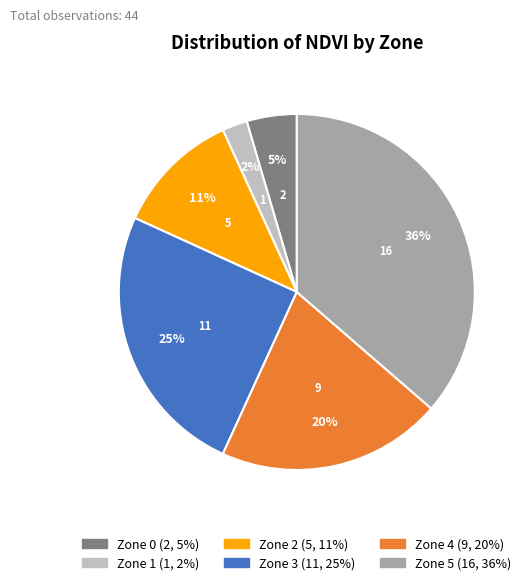

Which category has the smallest portion of the pie?

Zone 1